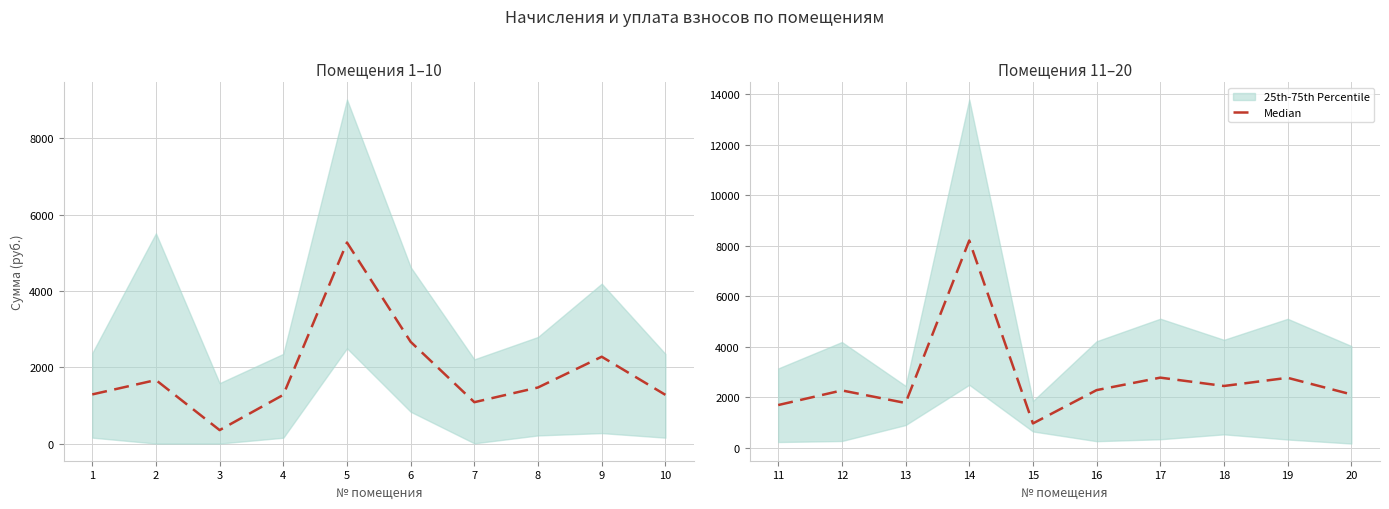

What is the value of the 5th point from the left?

966.0